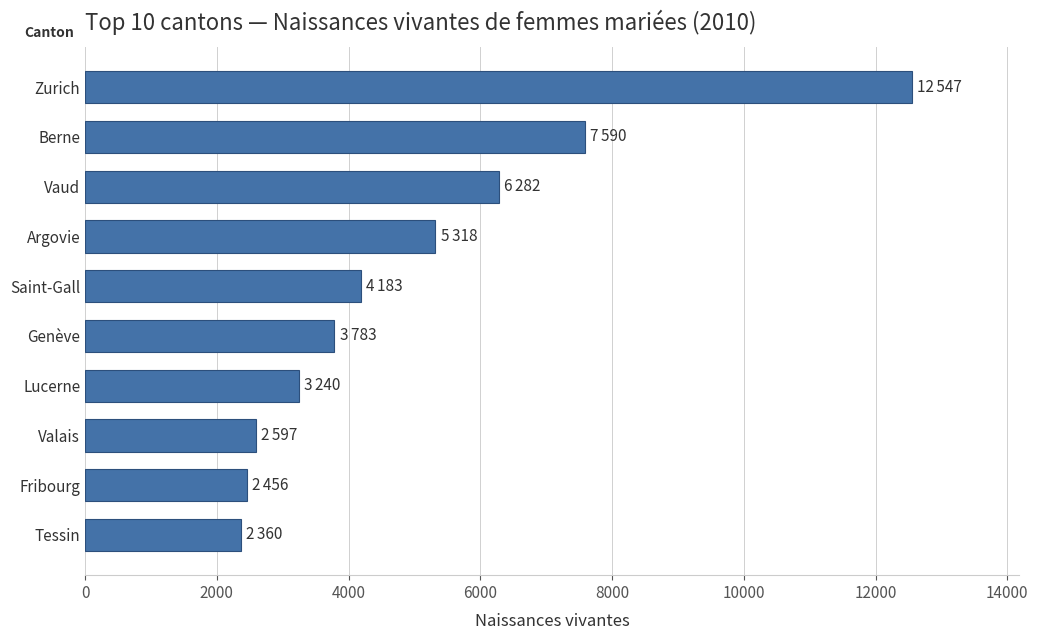

Which category has the highest value across all series?

Zurich